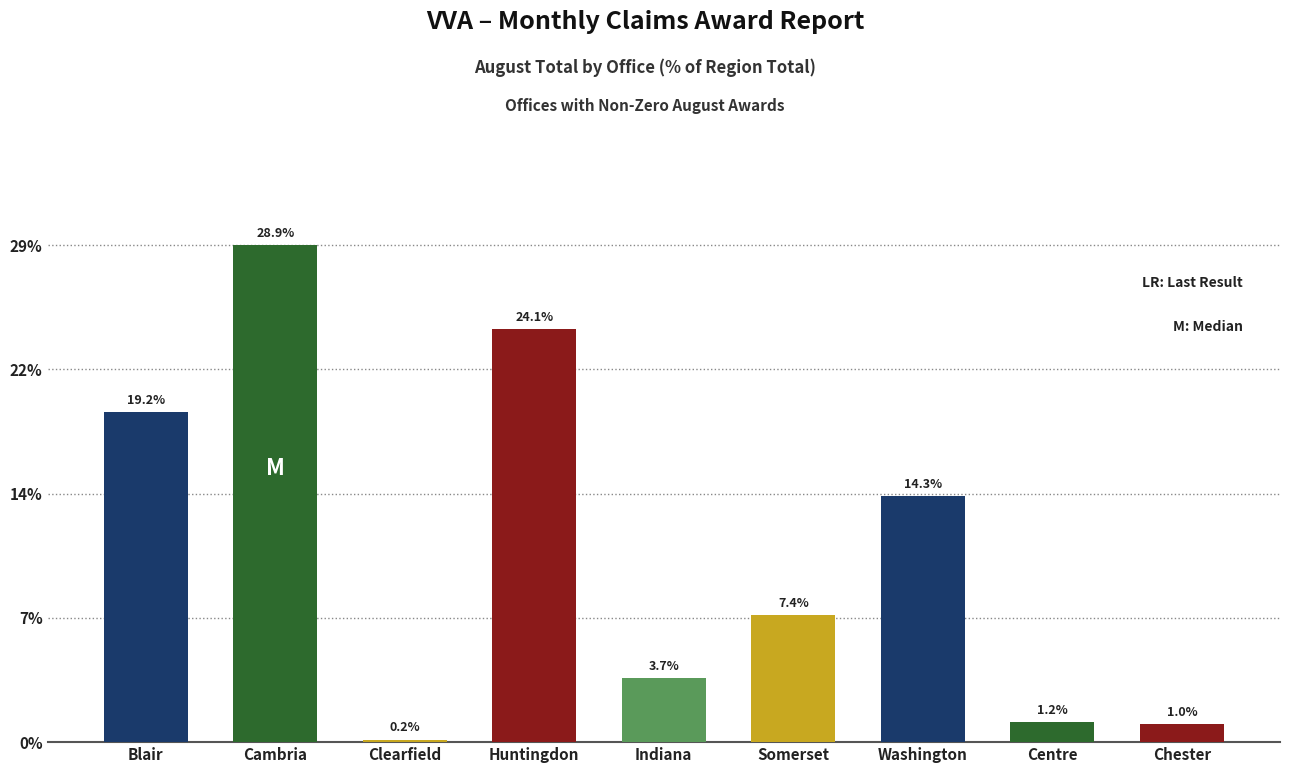

What value does the data have at Blair?

19.2